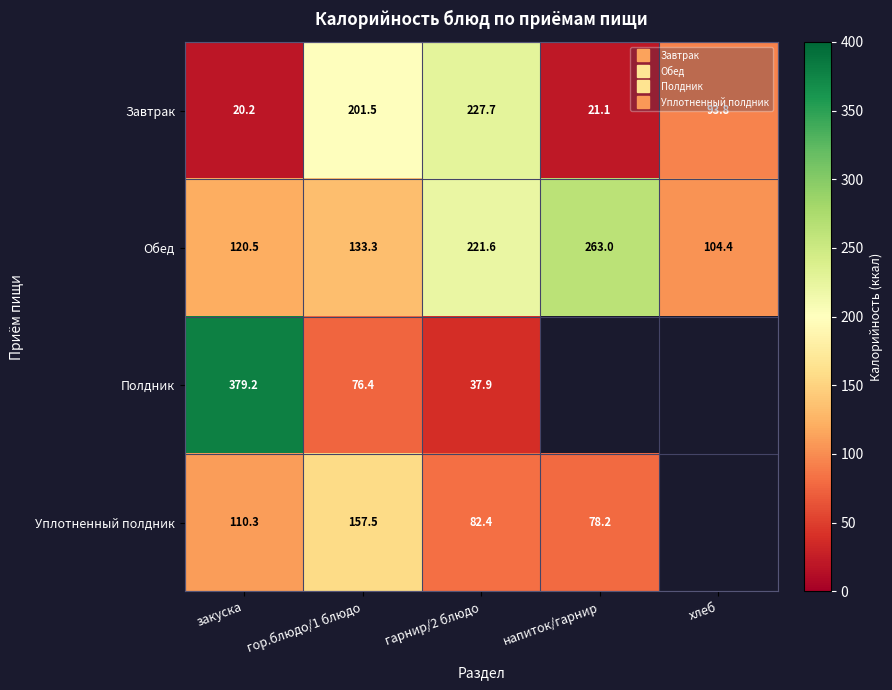

Rank the series by their maximum value, from lowest to highest.

Уплотненный полдник, Завтрак, Обед, Полдник